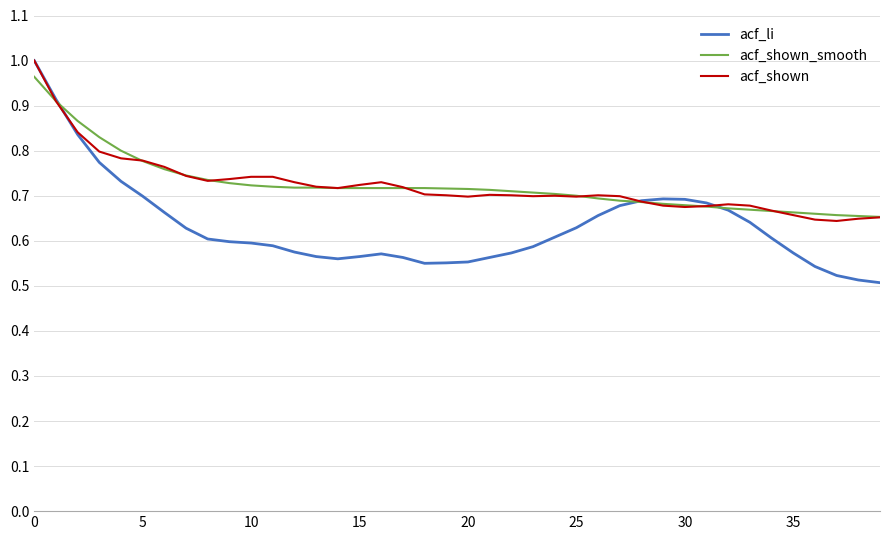

Which series has the largest range (max minus min)?

acf_li